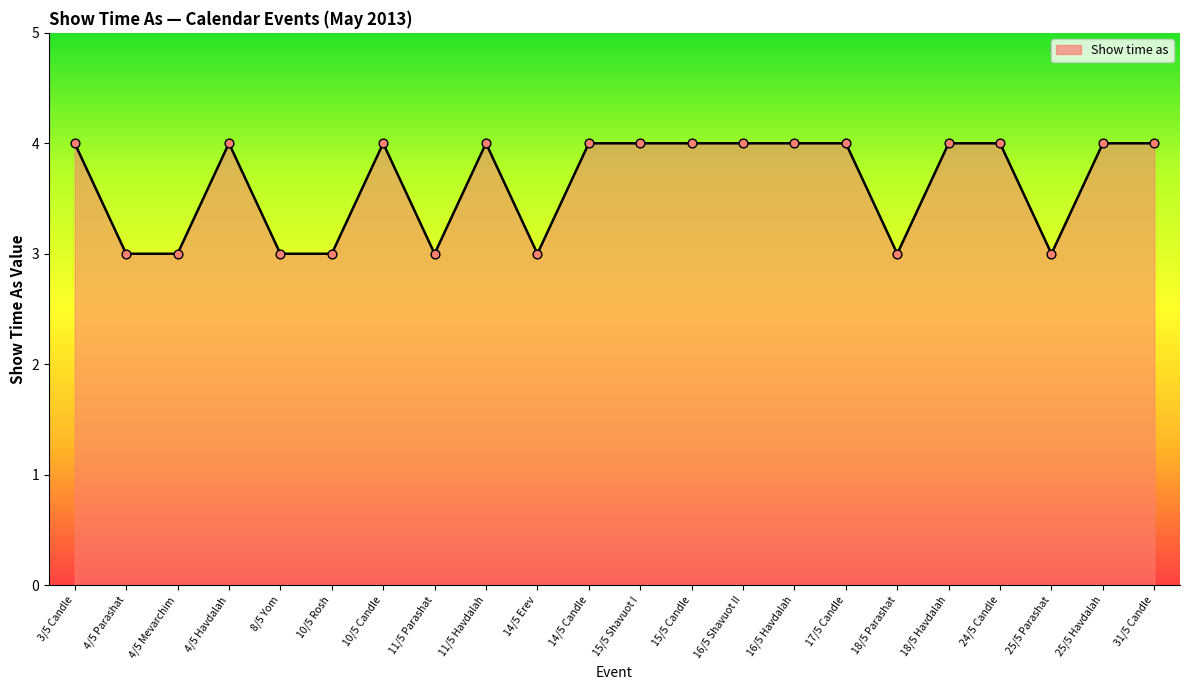

Which has a higher value, 11/5 Parashat or 14/5 Candle?

14/5 Candle